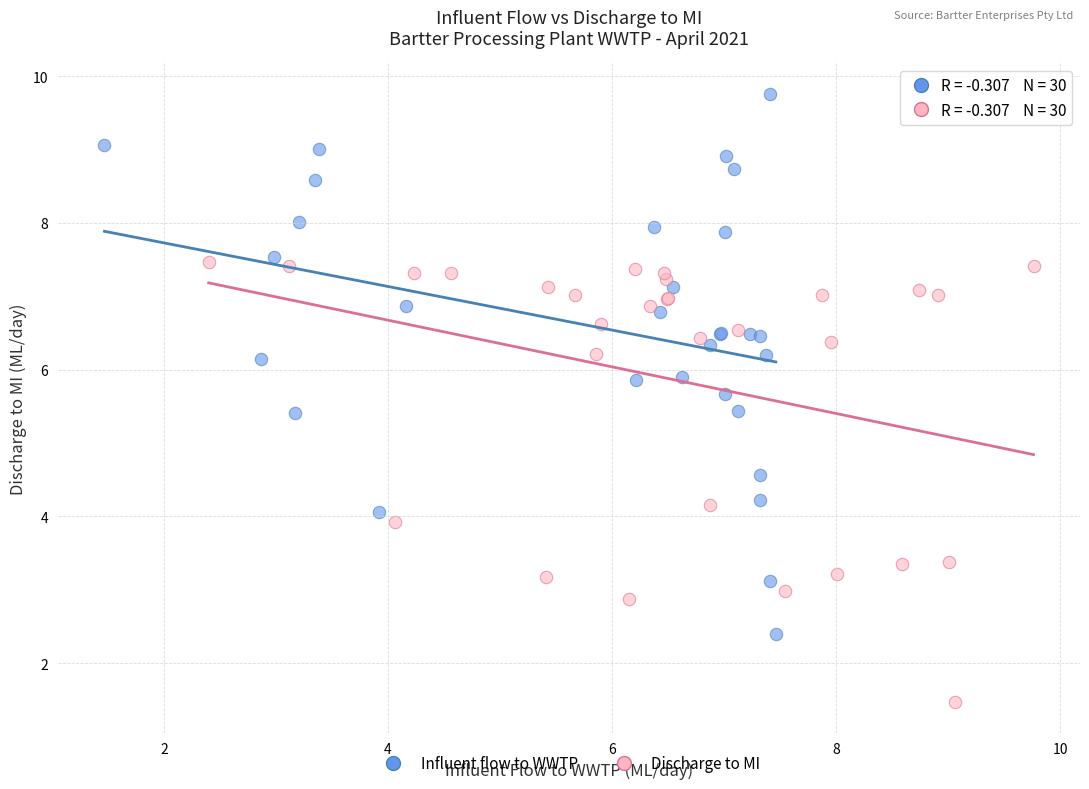

Which series contains the highest Y value?

Influent flow to WWTP